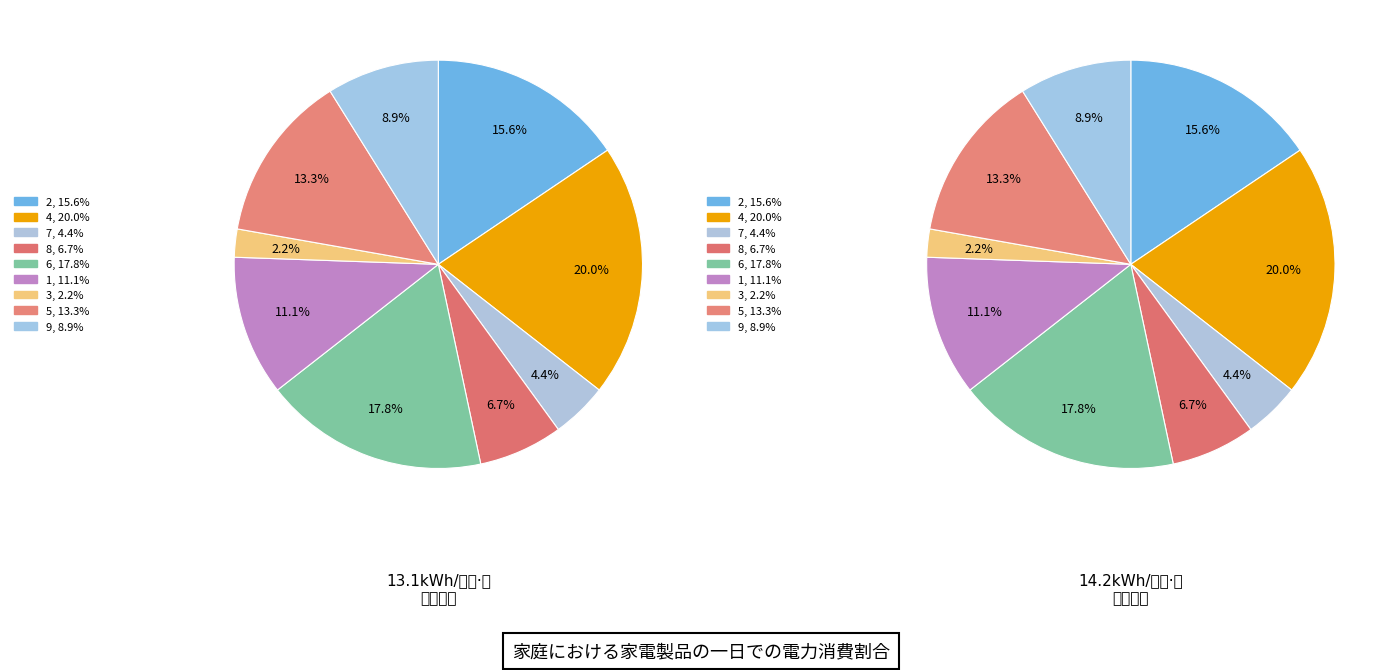

Approximately how many times larger is the value at 1 compared to 5?

0.8